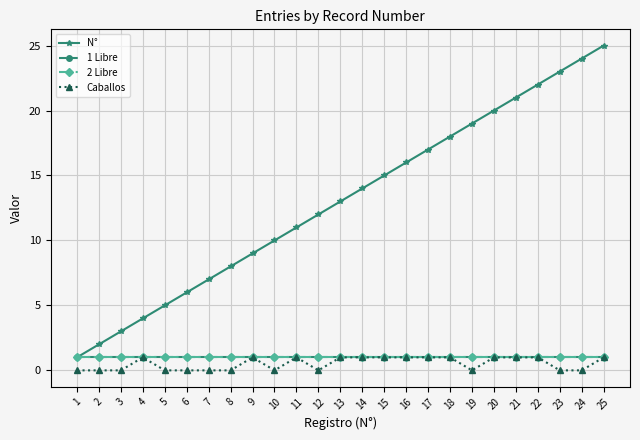

The value of Caballos at 13 is 1. True or false?

True